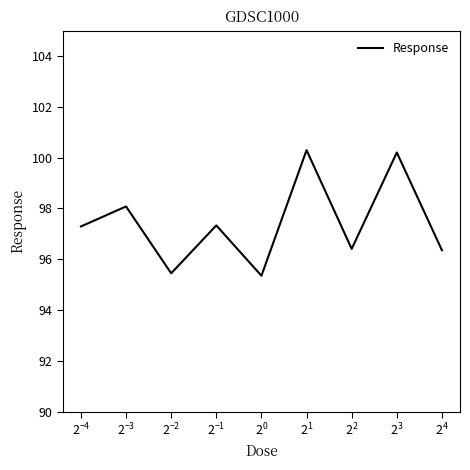

Reading right to left, transcribe all the data shown in this chart.

96.4	100.2	96.4	100.3	95.3	97.3	95.4	98.1	97.3